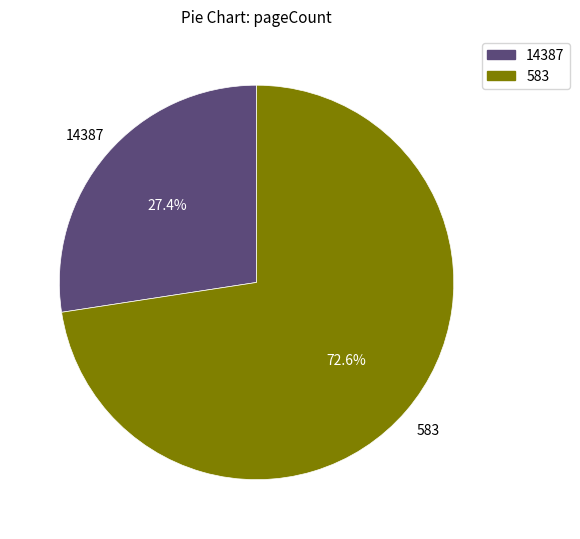

Which slice is the largest?

583